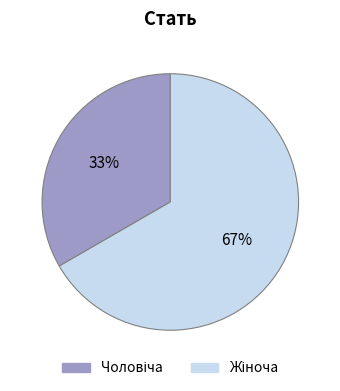

Does any single category account for the majority?

Yes